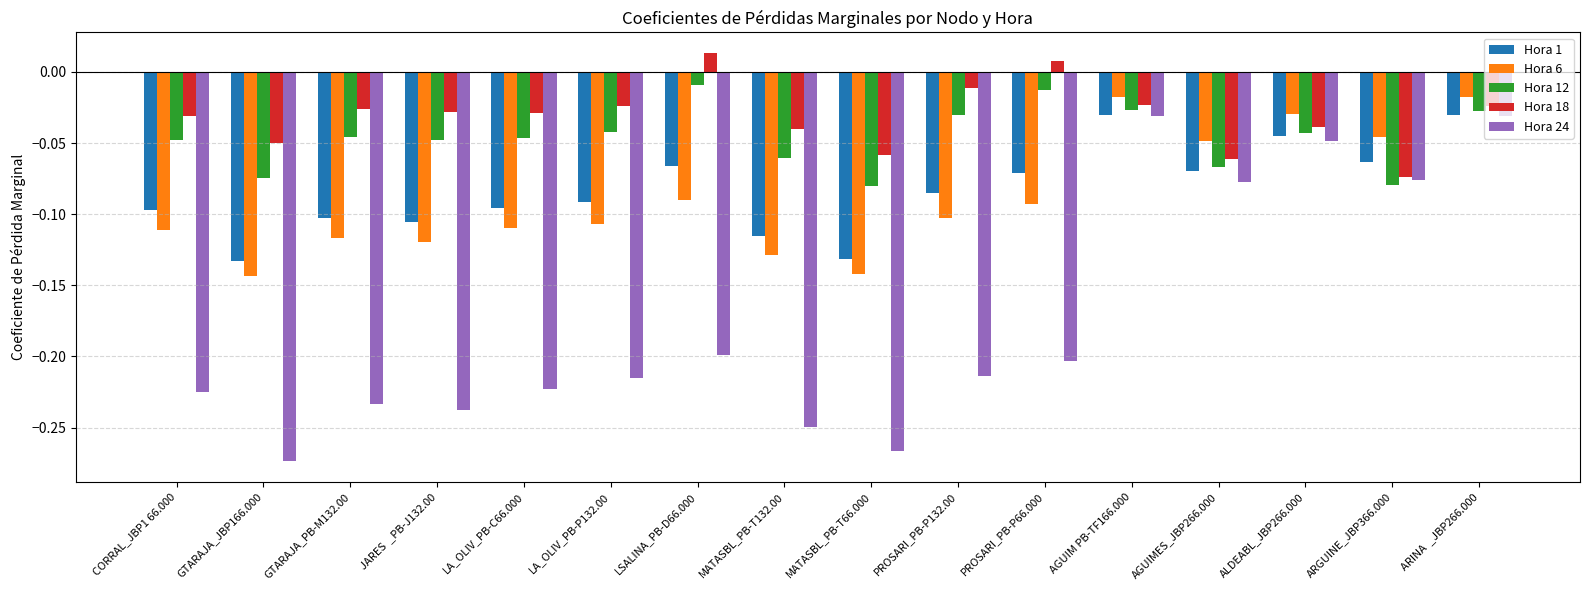

Which series has the largest range (max minus min)?

Hora 24